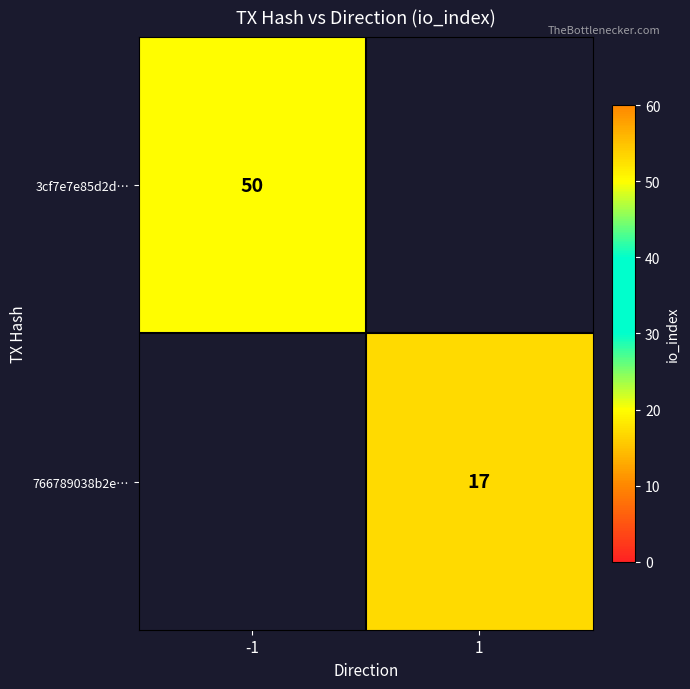

Is it true that 3cf7e7e85d2d… equals 50 at -1?

True